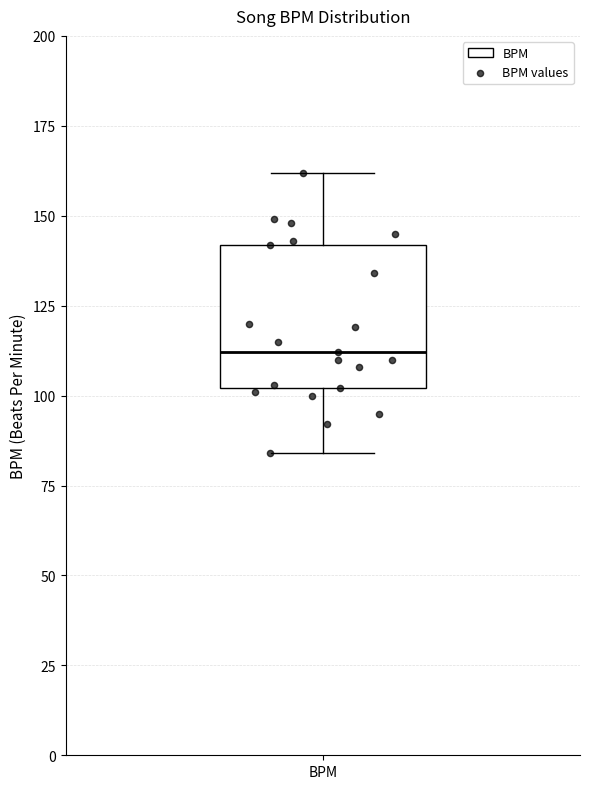

Where does the lower whisker of the box for BPM end on the y-axis? The values are not printed on the chart, so give them approximately, as read against the axis.

85